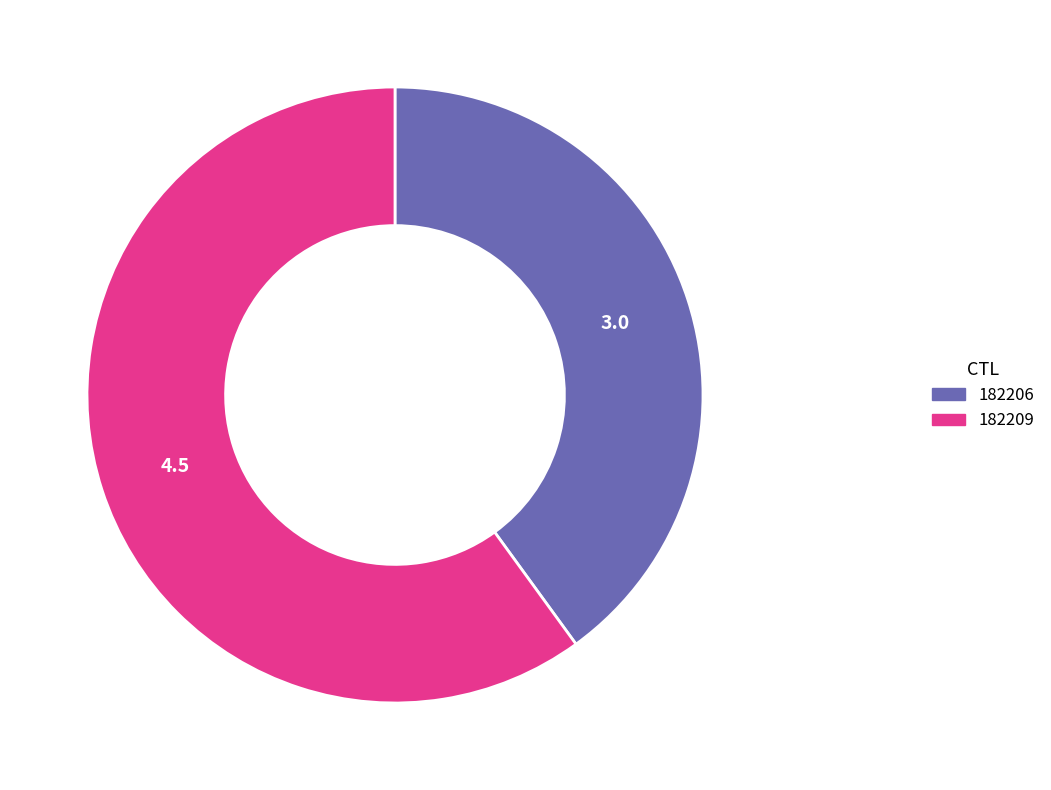

Which has a higher value, 182206 or 182209?

182209